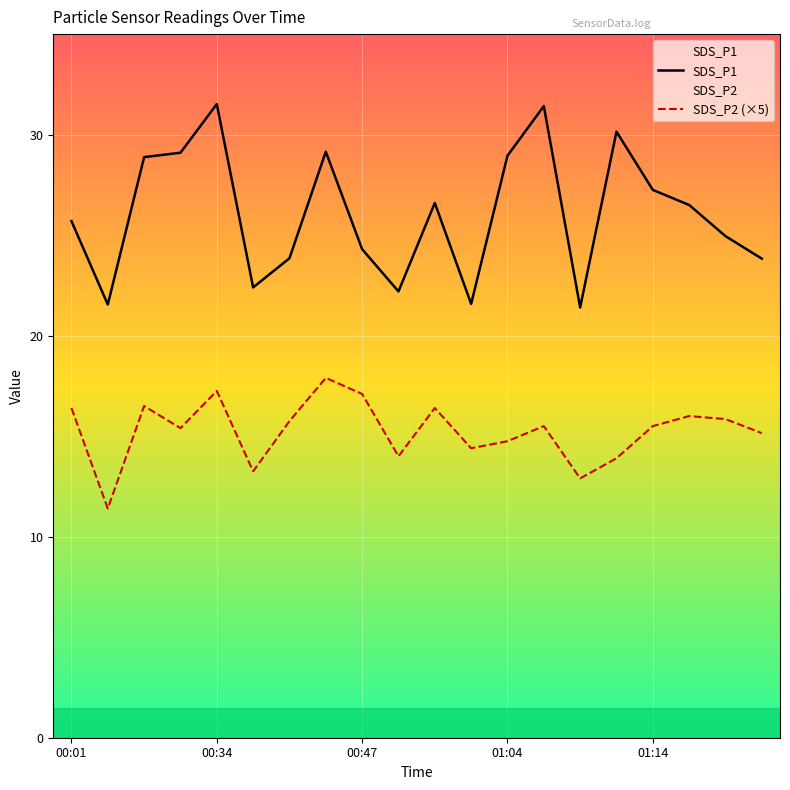

True or false: SDS_P1 has more than 0 interior local peaks.

True